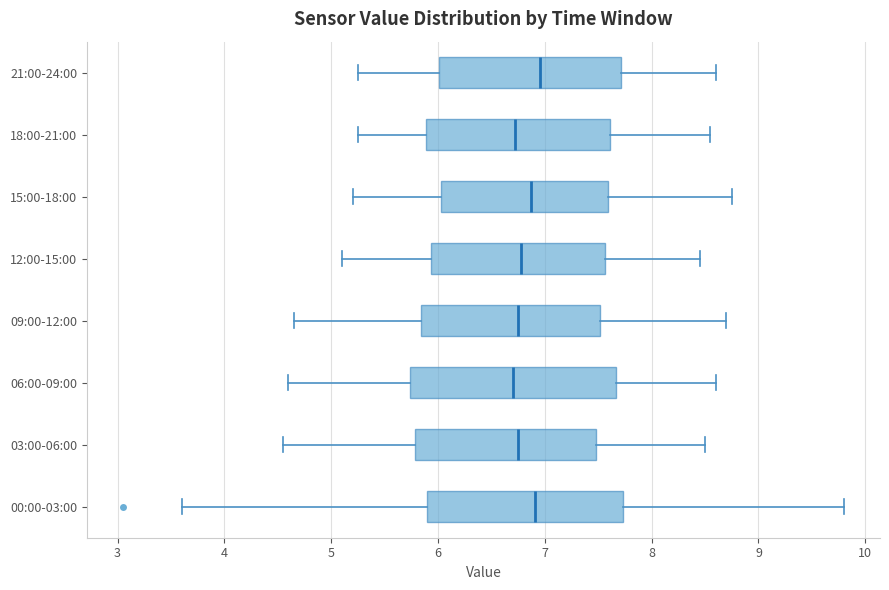

Reading bottom to top, read every box against the x-axis: the position of its median line, the range the box covers, and the ends of its whiskers. The values are not printed on the chart, so give them approximately, as read against the axis.

00:00-03:00: median 6.9, box 5.9 to 7.7, whiskers 3.6 to 9.8
03:00-06:00: median 6.8, box 5.8 to 7.5, whiskers 4.6 to 8.5
06:00-09:00: median 6.7, box 5.7 to 7.7, whiskers 4.6 to 8.6
09:00-12:00: median 6.8, box 5.8 to 7.5, whiskers 4.7 to 8.7
12:00-15:00: median 6.8, box 5.9 to 7.6, whiskers 5.1 to 8.5
15:00-18:00: median 6.9, box 6.0 to 7.6, whiskers 5.2 to 8.8
18:00-21:00: median 6.7, box 5.9 to 7.6, whiskers 5.3 to 8.6
21:00-24:00: median 7.0, box 6.0 to 7.7, whiskers 5.3 to 8.6